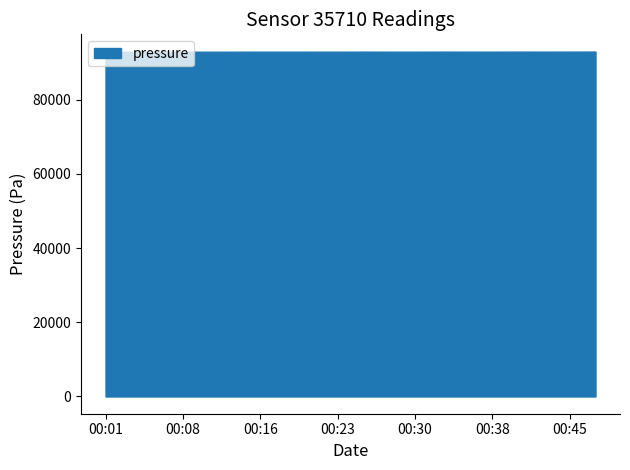

What is the minimum value shown in the chart?

92872.2